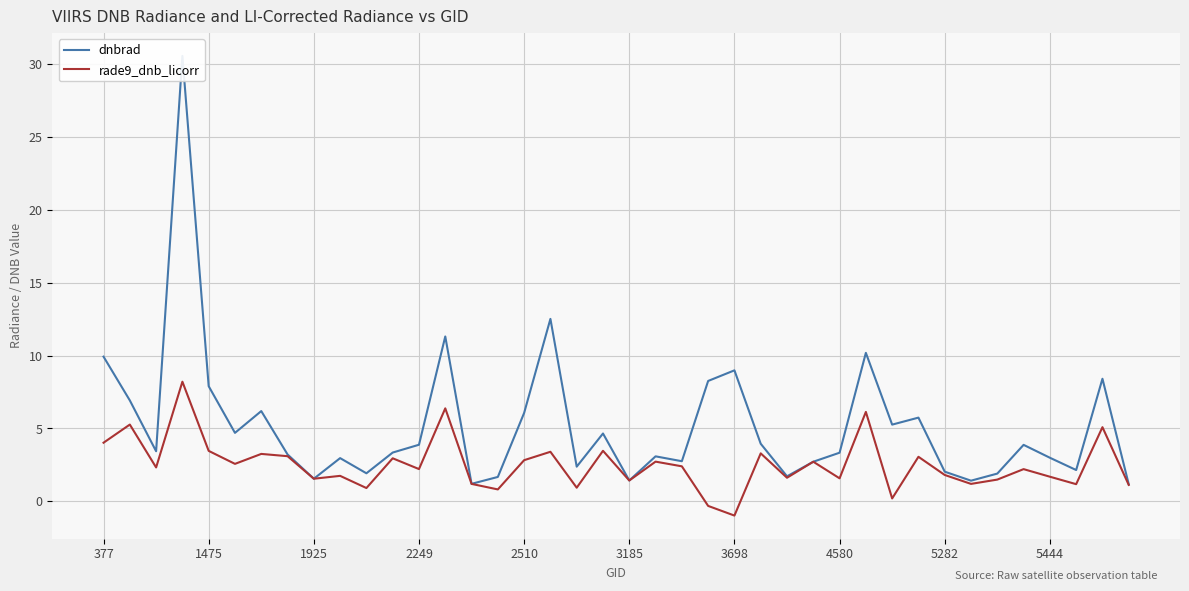

Is it true that rade9_dnb_licorr equals 2.7 at 377?

False